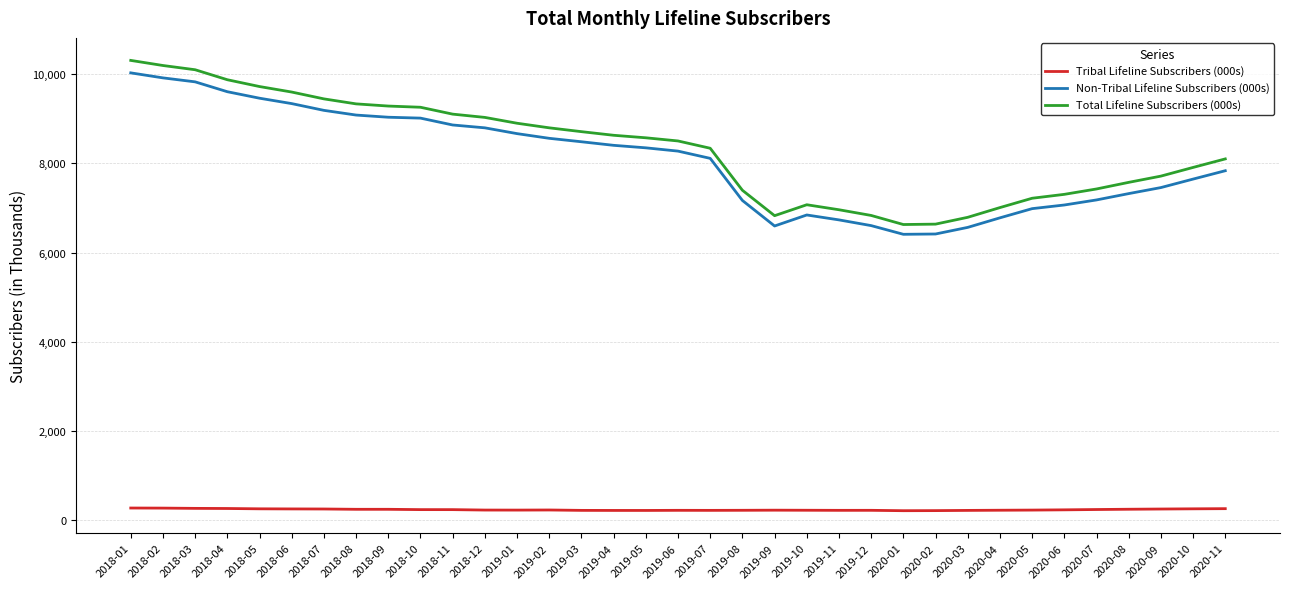

True or false: Non-Tribal Lifeline Subscribers (000s) and Total Lifeline Subscribers (000s) cross at least once.

False